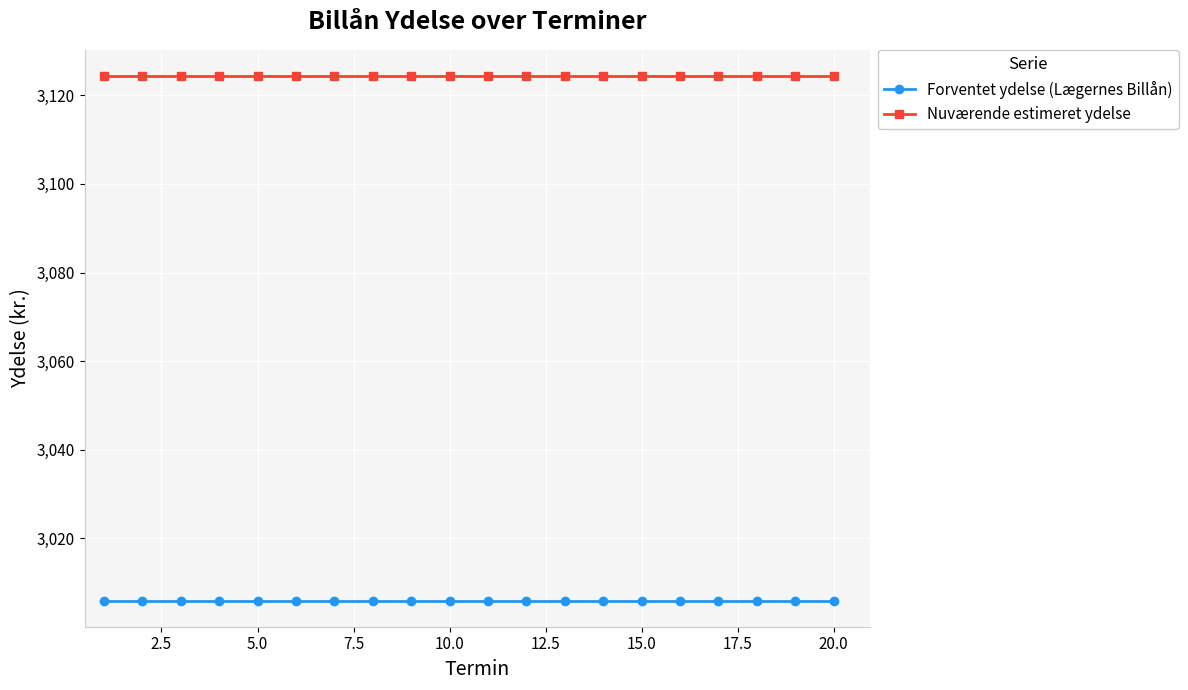

Count the number of data series in this chart.

2